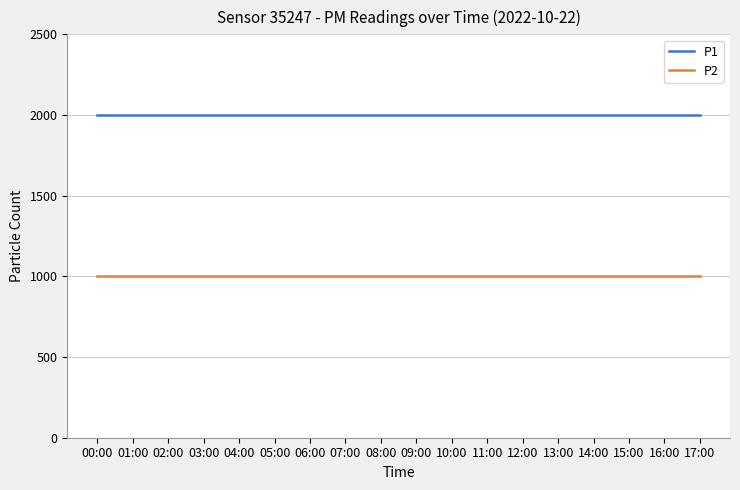

What is the lowest value of the P1 series?

1999.9